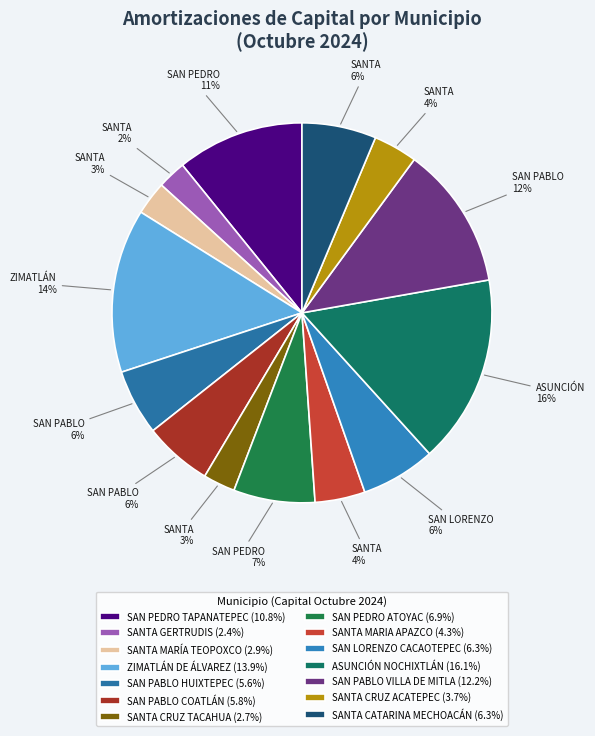

How many segments does this pie chart have?

14